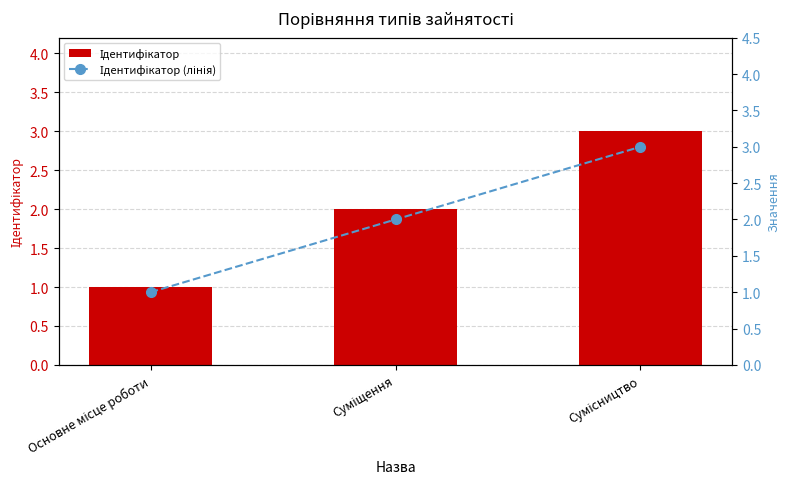

Read the Ідентифікатор value at Суміщення.

2